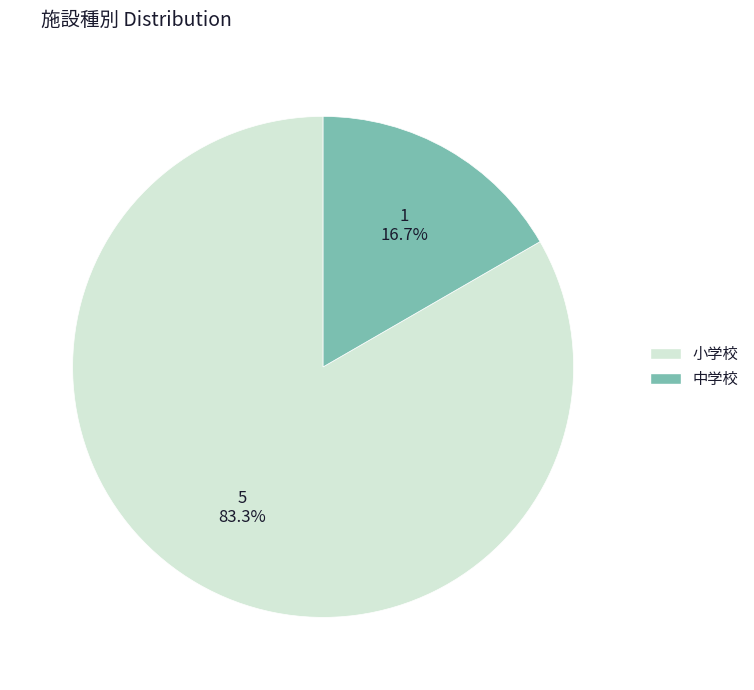

What percentage is the 小学校 slice, to the nearest percent?

83%